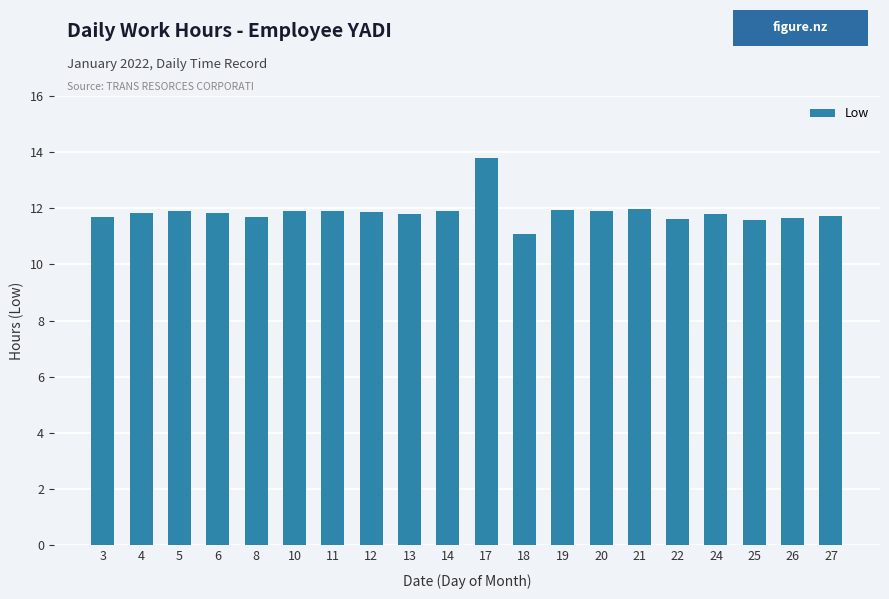

What is the smallest value displayed?

11.1